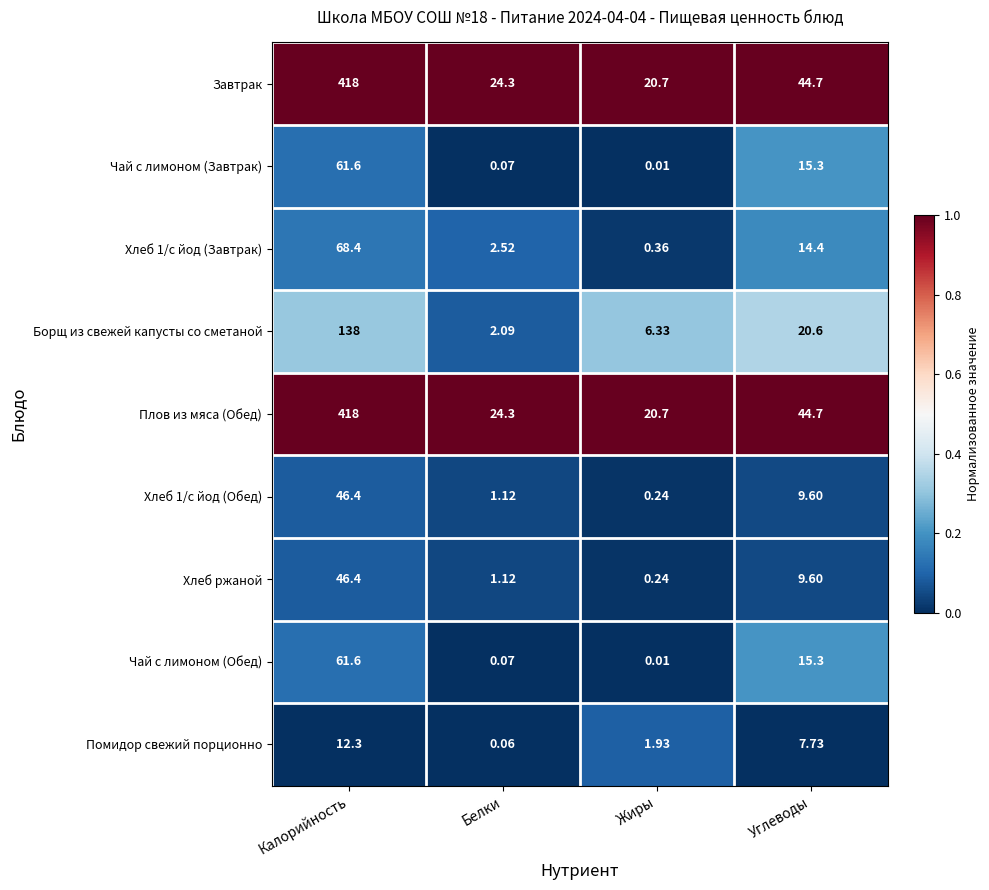

At which category is the sum across all series the highest?

Калорийность